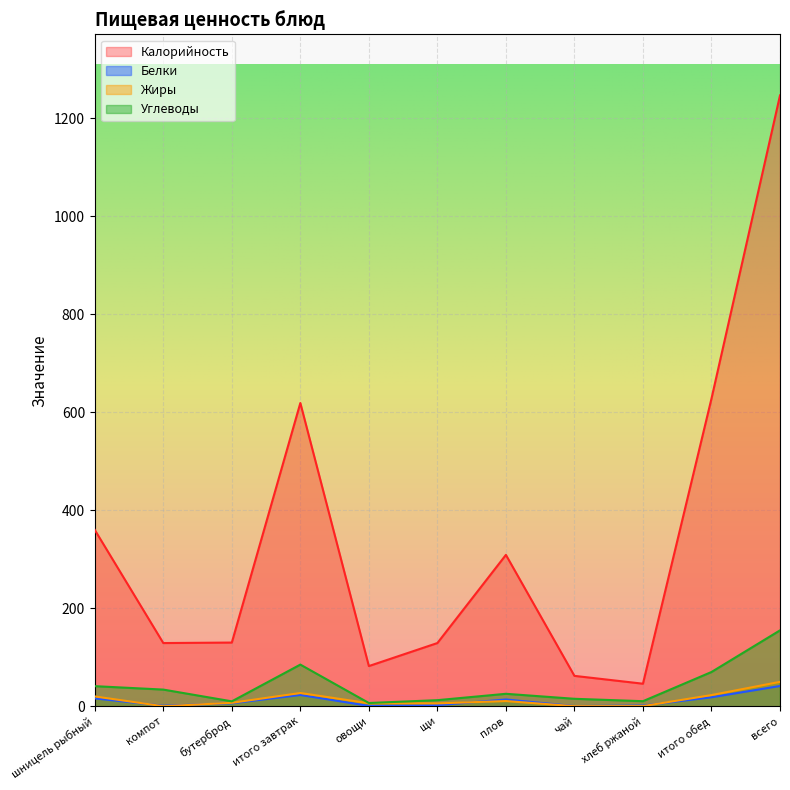

Which series has the largest range (max minus min)?

Калорийность